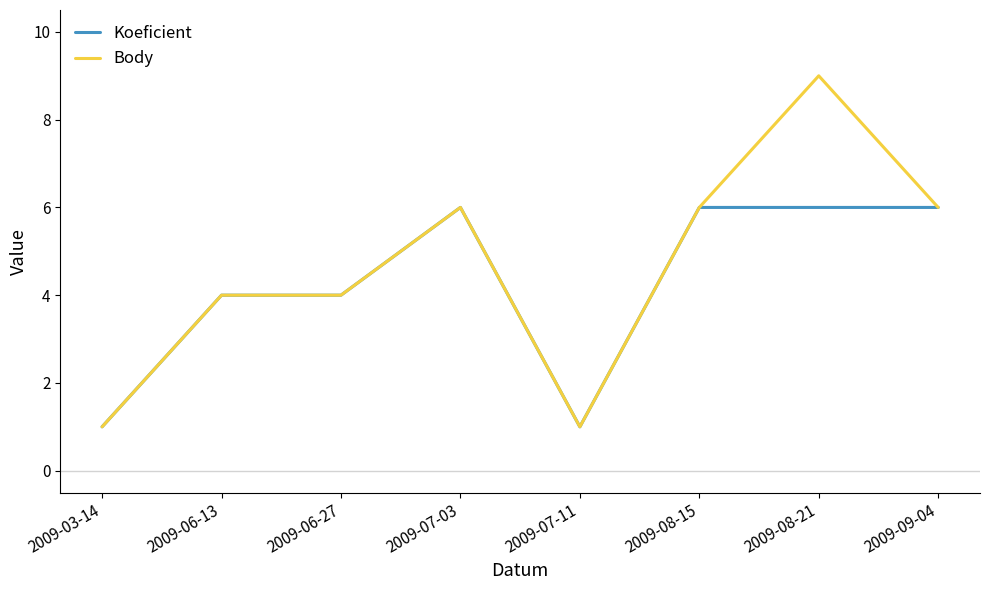

Which series changed the most between 2009-08-21 and 2009-09-04?

Body